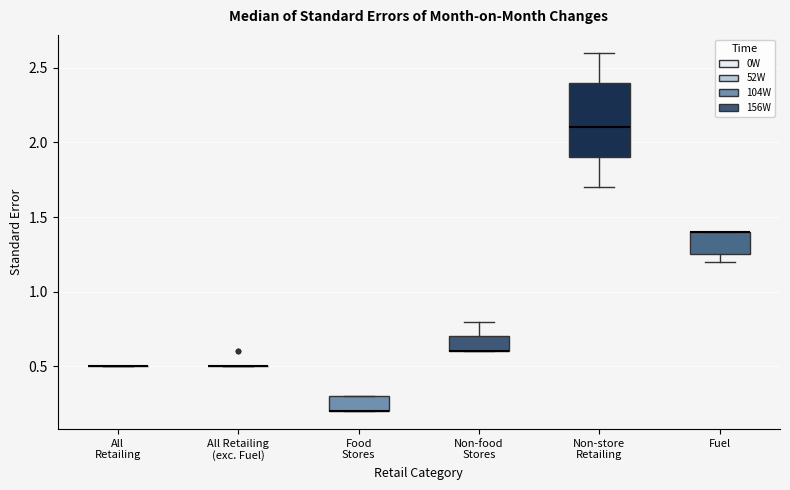

Comparing the boxes themselves (not the whiskers), which one is the tallest?

Non-store Retailing